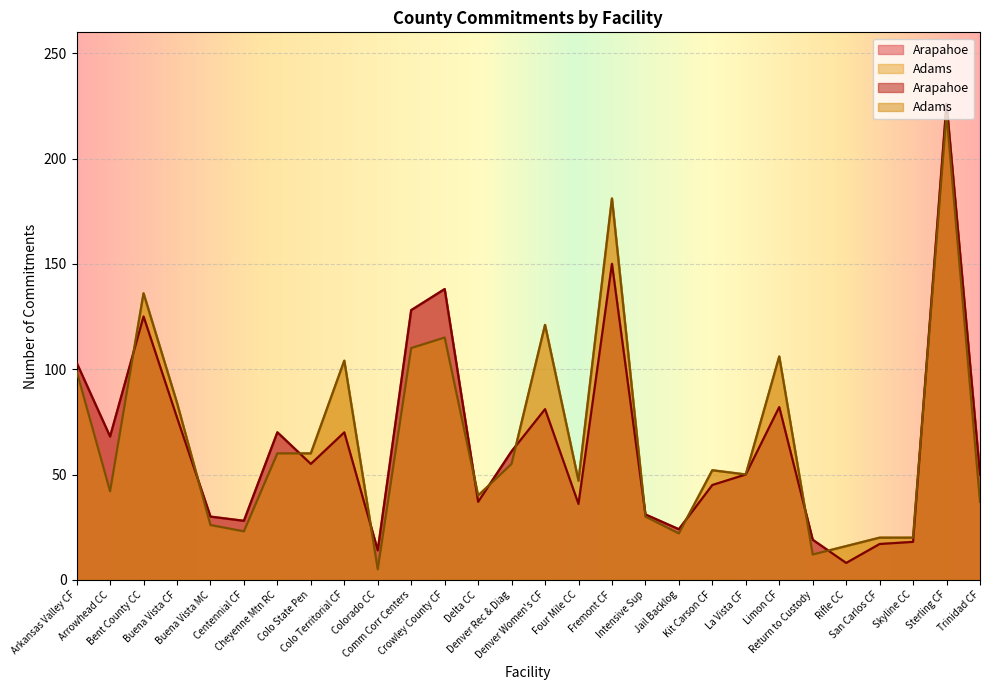

Does the chart display data point markers on the line(s)?

No